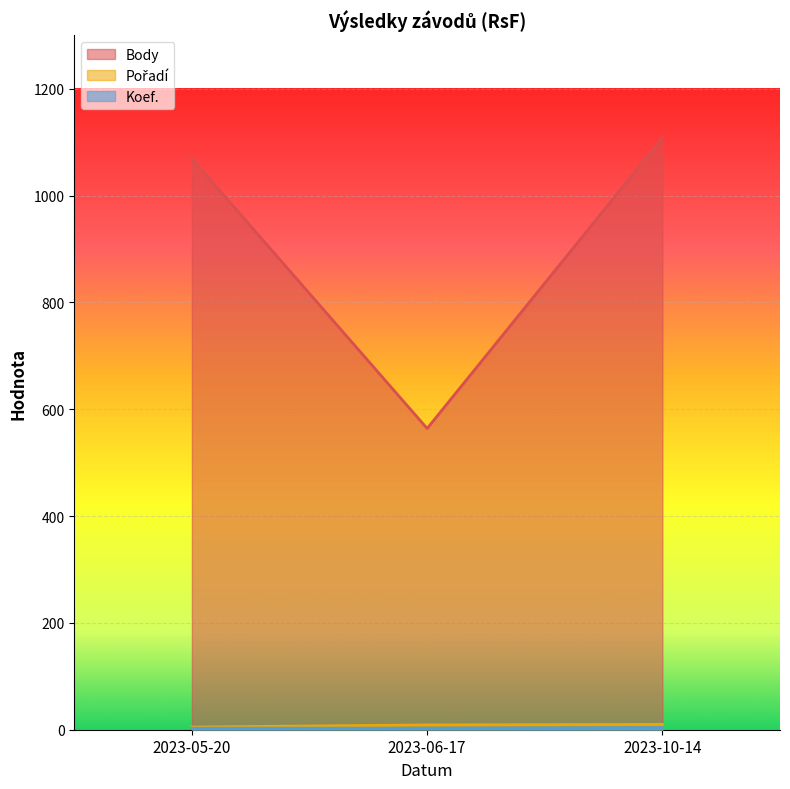

Where does the Body series first go above 1069?

2023-10-14